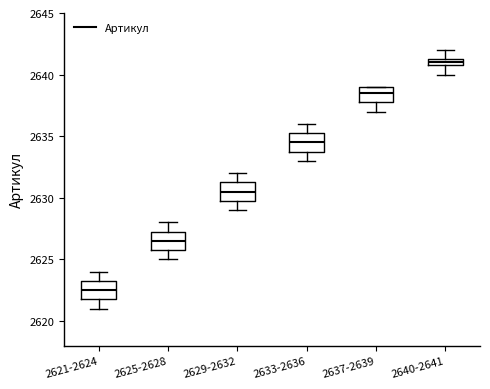

Which box has the lowest median line?

2621-2624